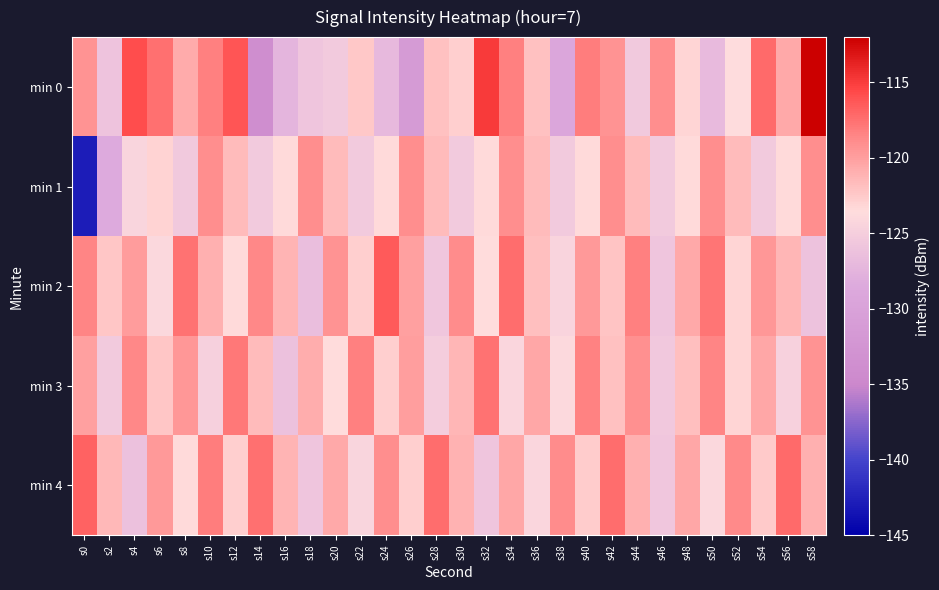

Which series changed the most between s4 and s8?

min 0